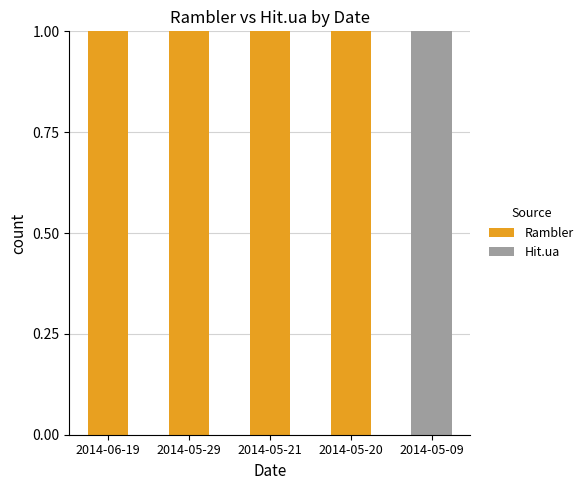

What is the sum of all Rambler values?

4